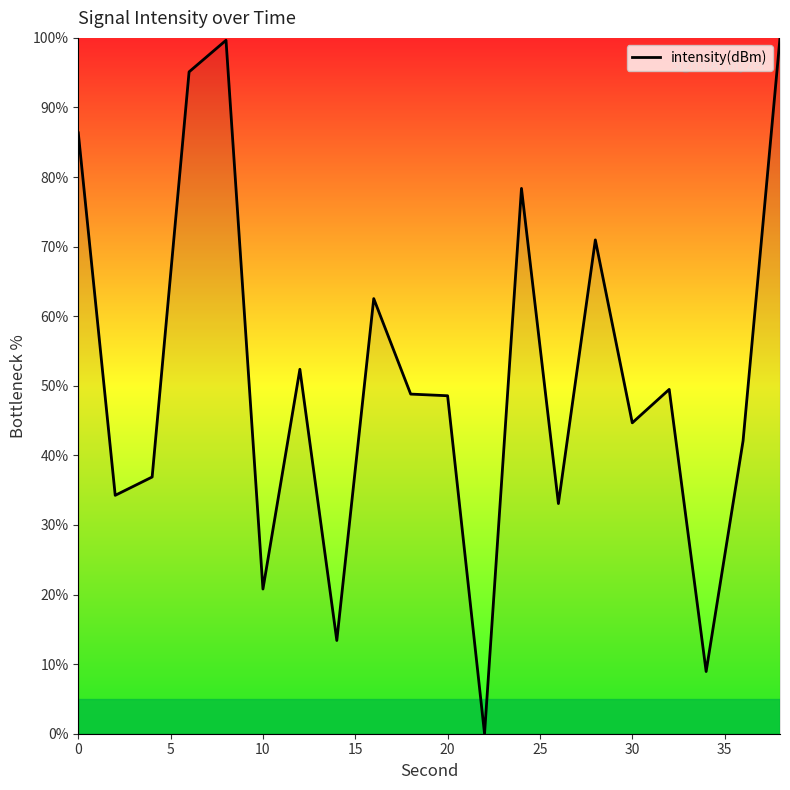

What is the greatest value displayed?

100.0